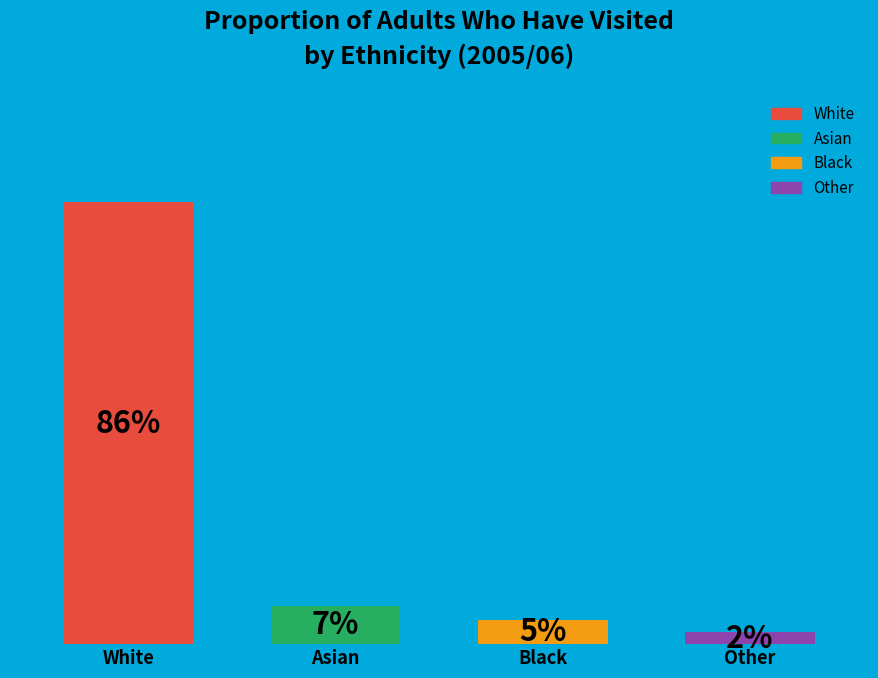

Count the number of slices in the pie.

4